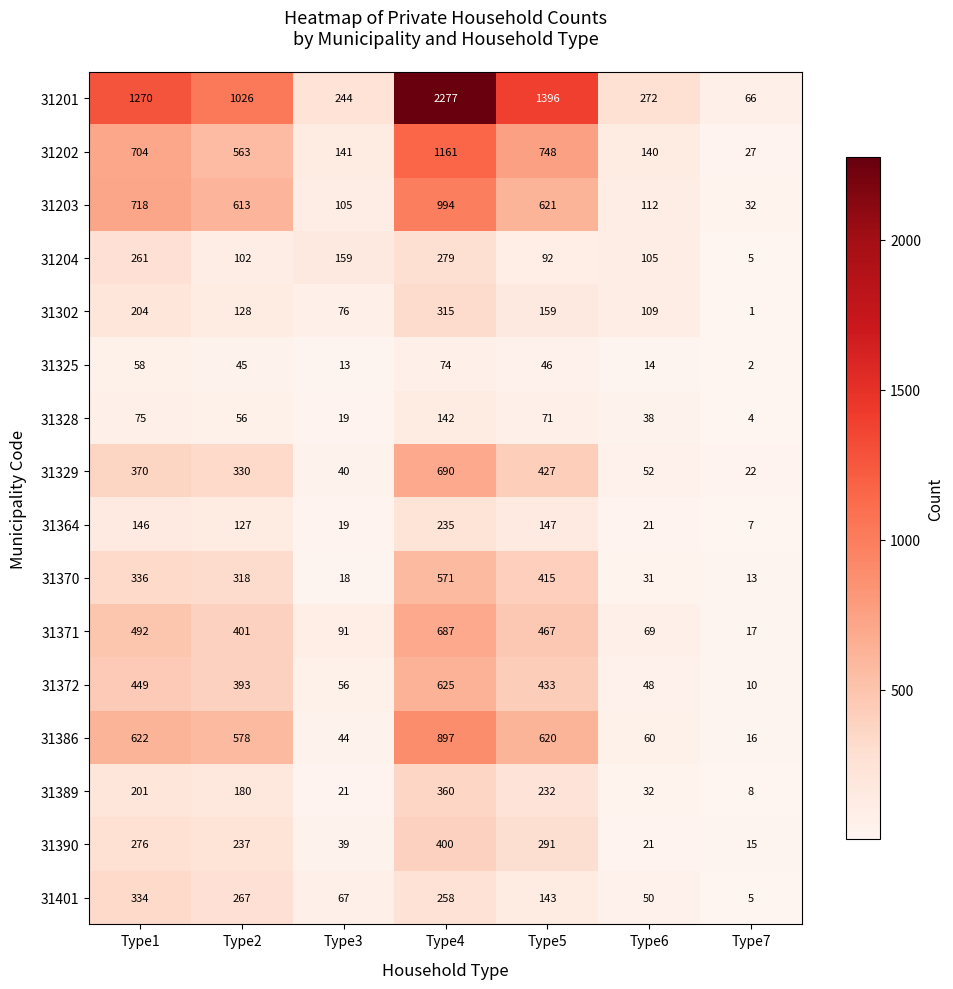

What is the difference between the maximum and minimum values in the 31370 series?

558